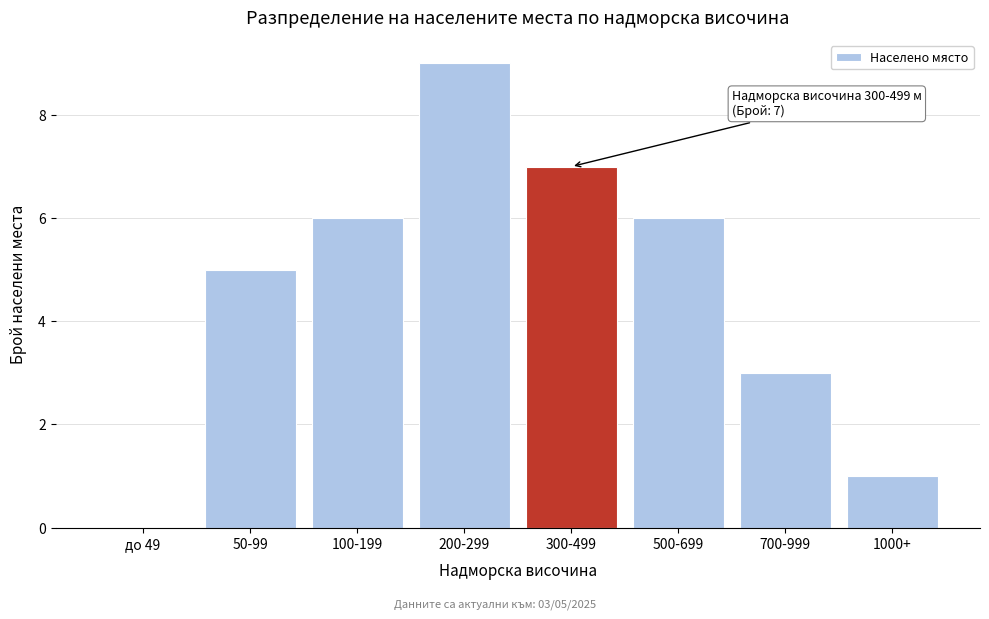

Reading right to left, what are all the values shown in this chart?

1000+=1	700-999=3	500-699=6	300-499=7	200-299=9	100-199=6	50-99=5	до 49=0